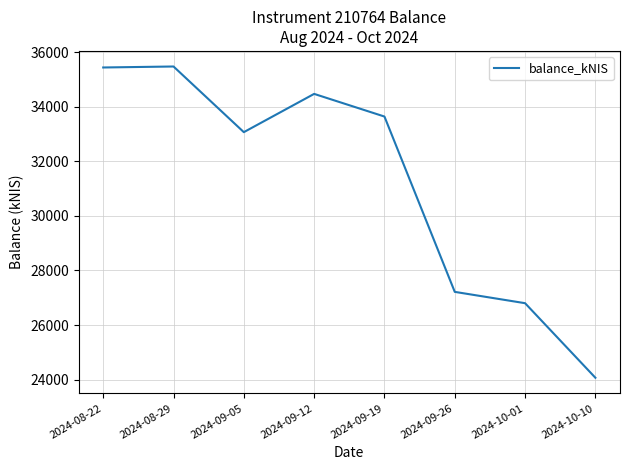

What is the maximum value shown in the chart?

35478.6